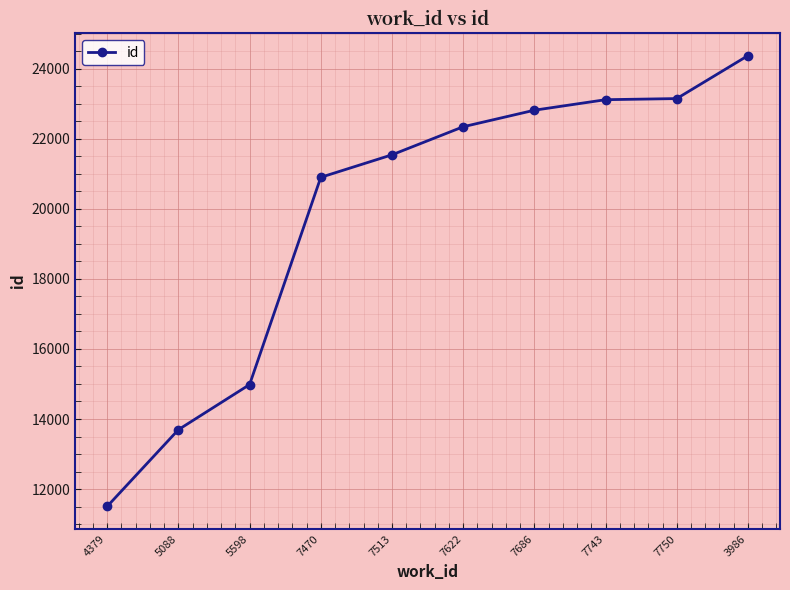

Does the chart have visible grid lines?

Yes